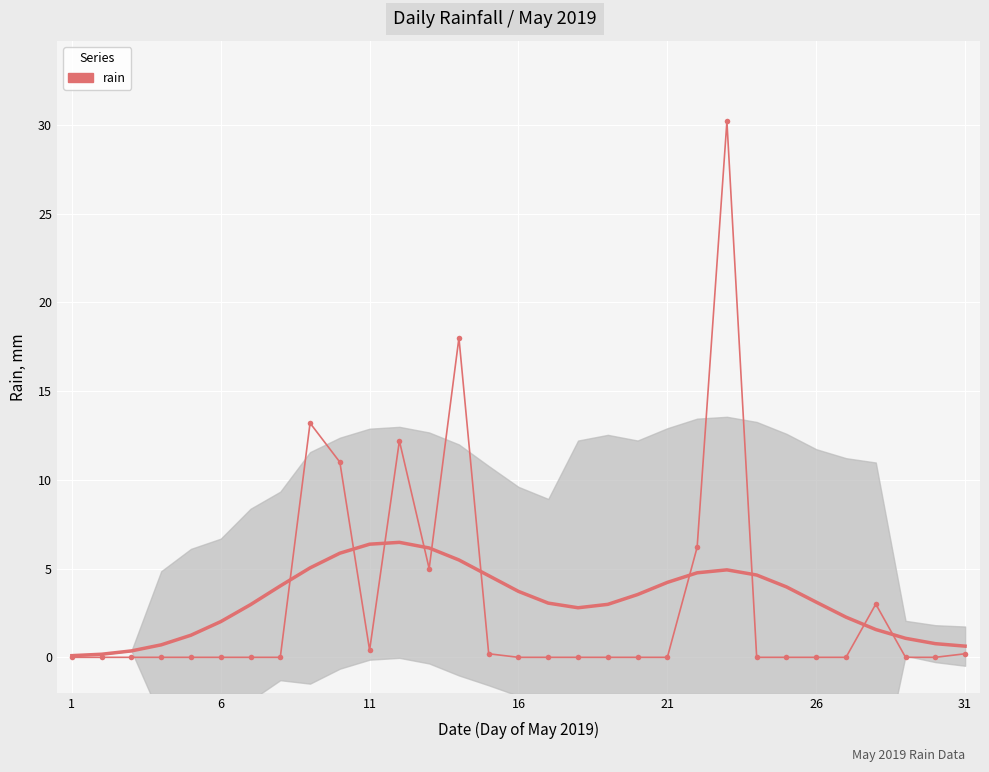

Count the number of categories in the chart.

31